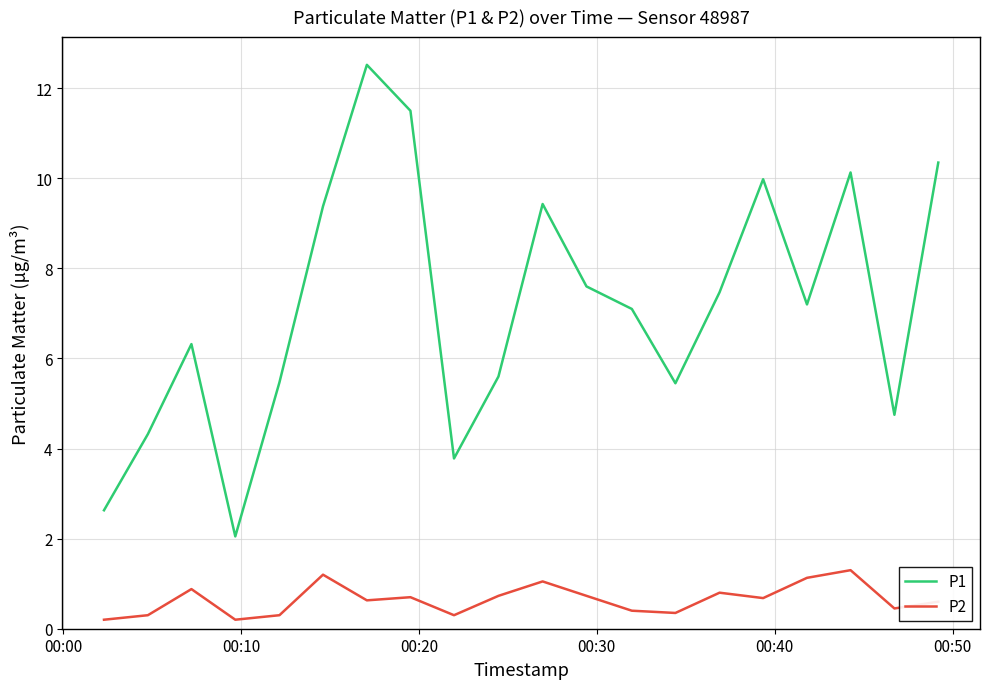

True or false: P2 and P1 intersect in this chart.

False